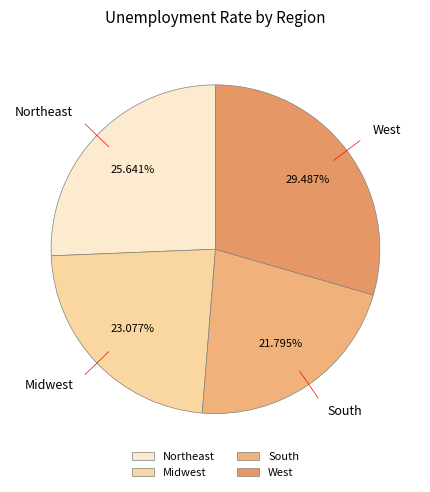

To the nearest percent, what is the combined percentage of Midwest and South?

45%